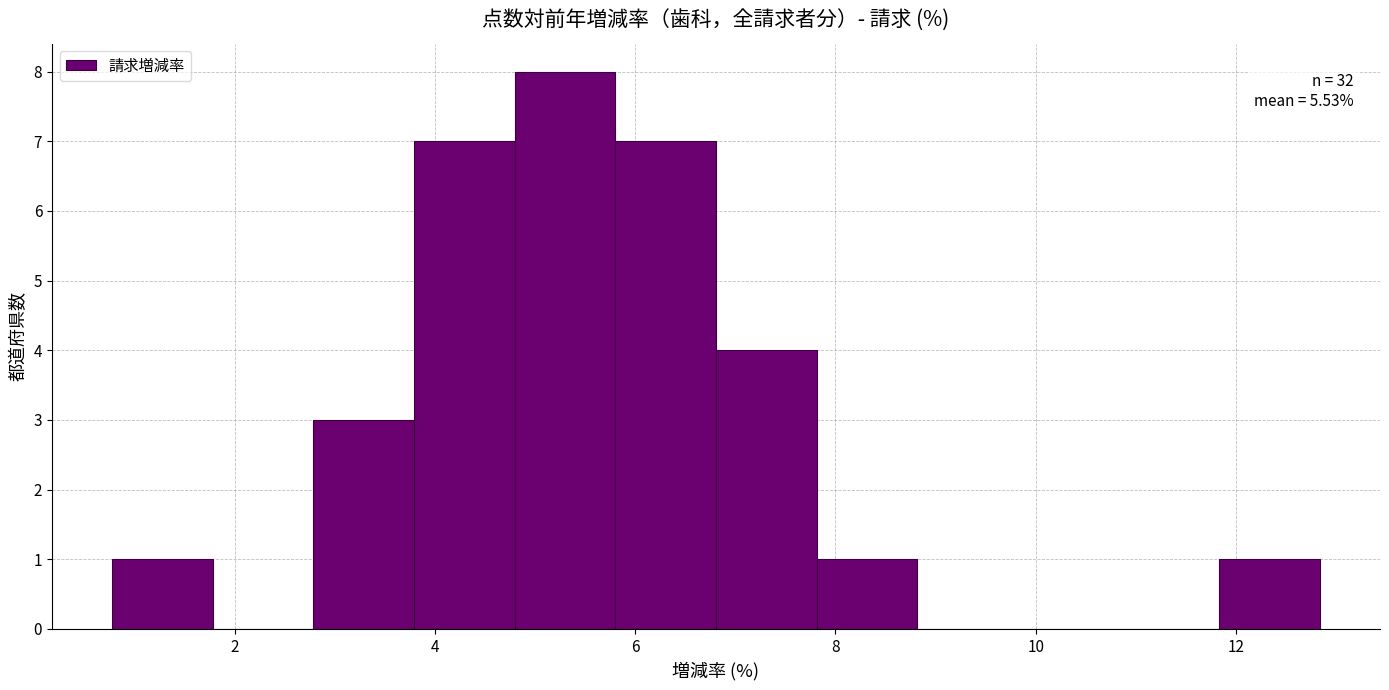

Over which range of the x-axis is the bar tallest?

4.8 to 5.8